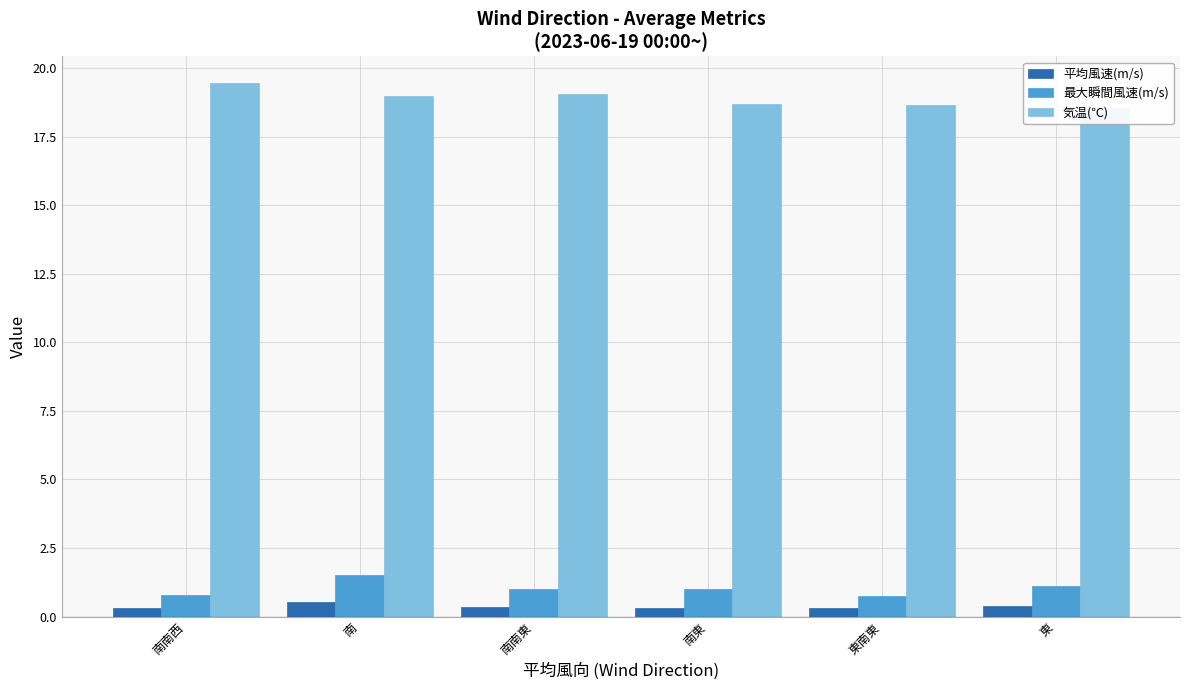

List the series in order of their peak value, lowest first.

平均風速(m/s), 最大瞬間風速(m/s), 気温(℃)